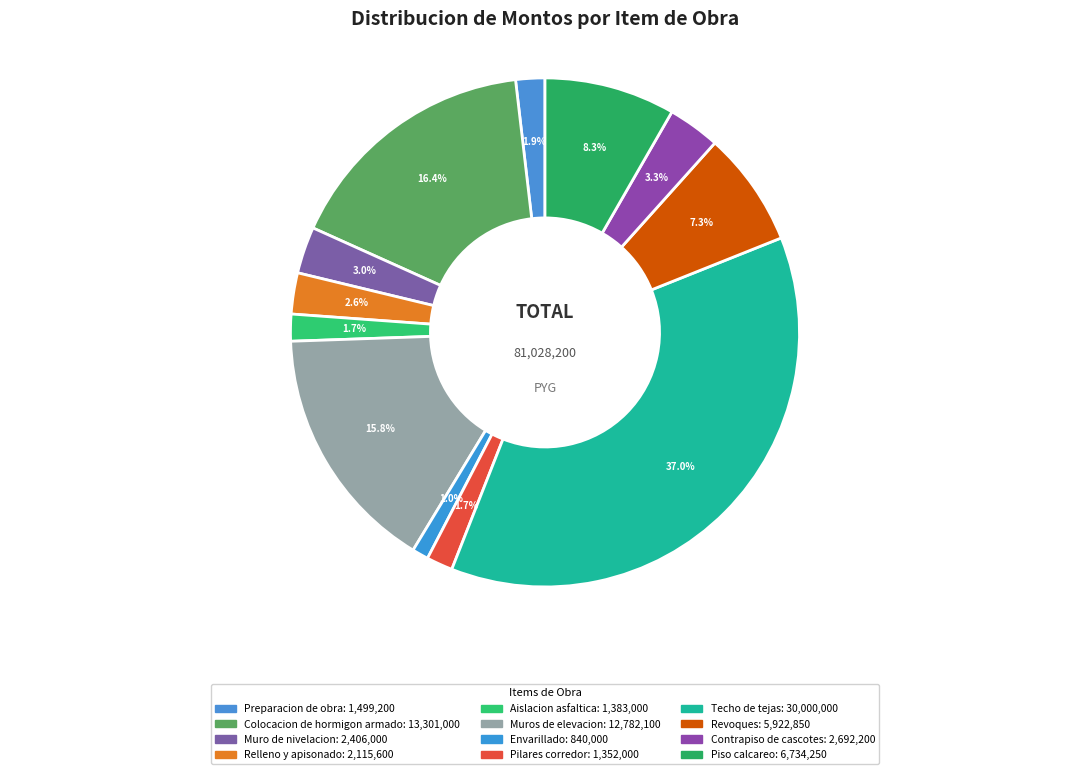

How many slices are in this pie chart?

12